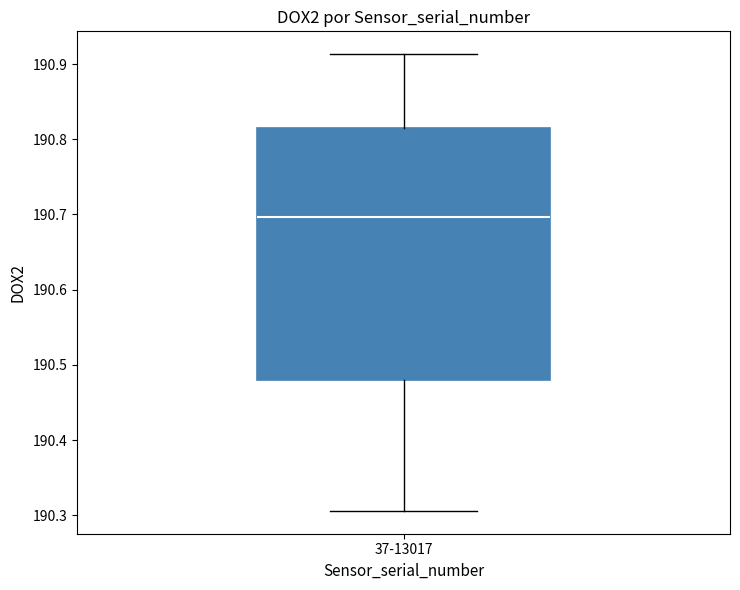

Read this box plot against the y-axis: the position of the median line, the range covered by the box, and the ends of both whiskers. The values are not printed on the chart, so give them approximately, as read against the axis.

median 190.70, box 190.48 to 190.82, whiskers 190.31 to 190.91